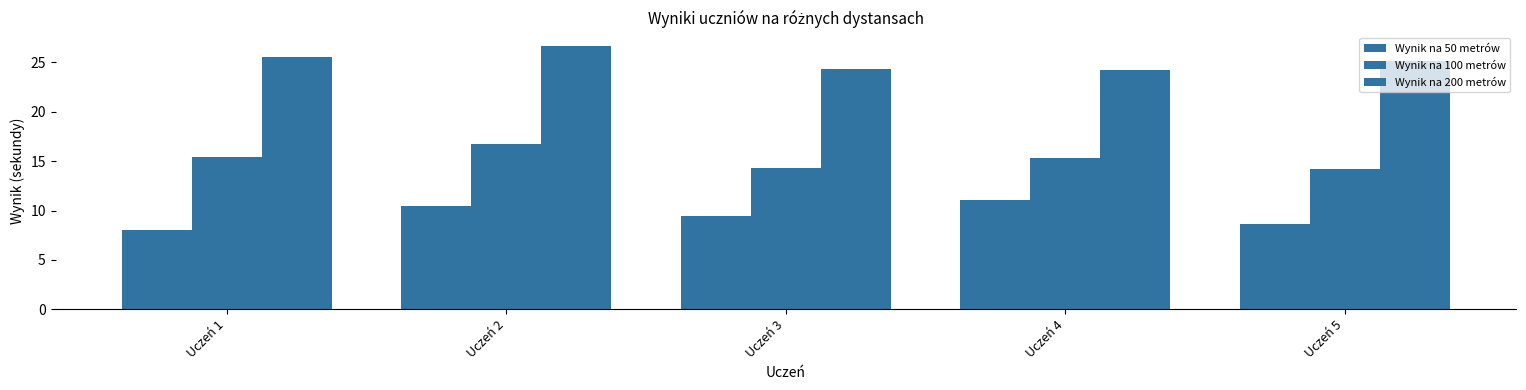

How many values in the Wynik na 200 metrów series exceed 25?

3